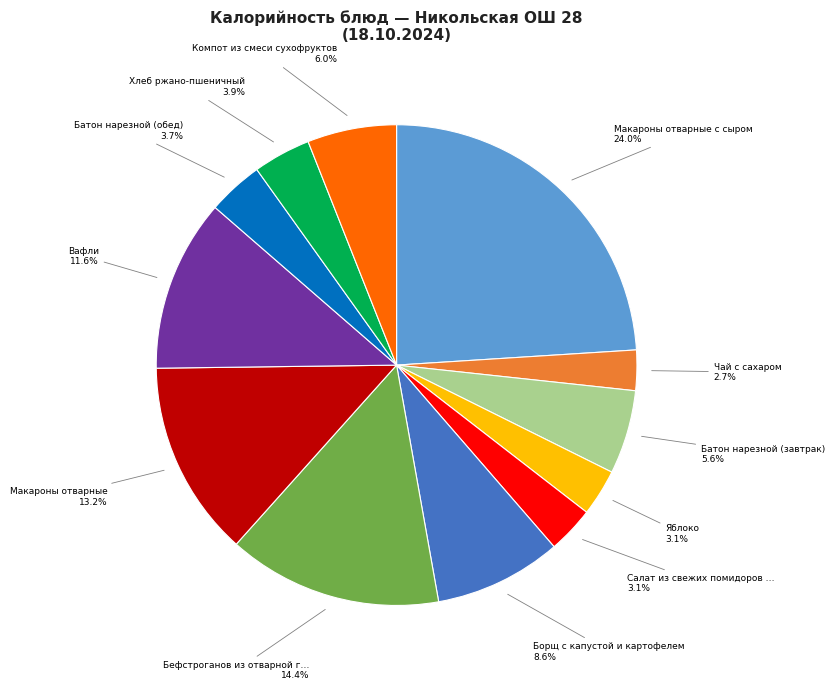

Is there a majority slice in this chart?

No